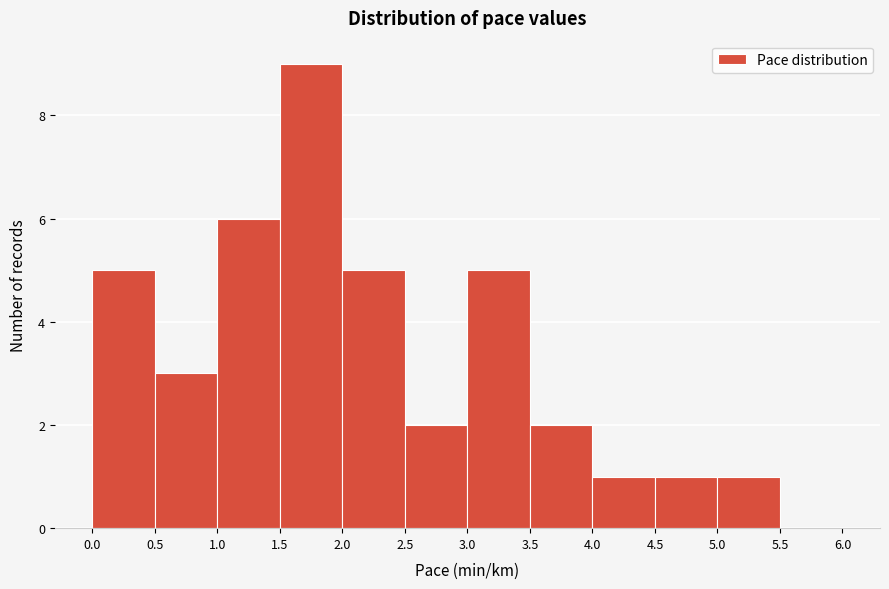

Reading left to right, list every bar in this chart as the range it spans on the x-axis followed by its height. The values are not printed on the chart, so give them approximately, as read against the axis.

0.0 to 0.5: 5
0.5 to 1.0: 3
1.0 to 1.5: 6
1.5 to 2.0: 9
2.0 to 2.5: 5
2.5 to 3.0: 2
3.0 to 3.5: 5
3.5 to 4.0: 2
4.0 to 4.5: 1
4.5 to 5.0: 1
5.0 to 5.5: 1
5.5 to 6.0: 0